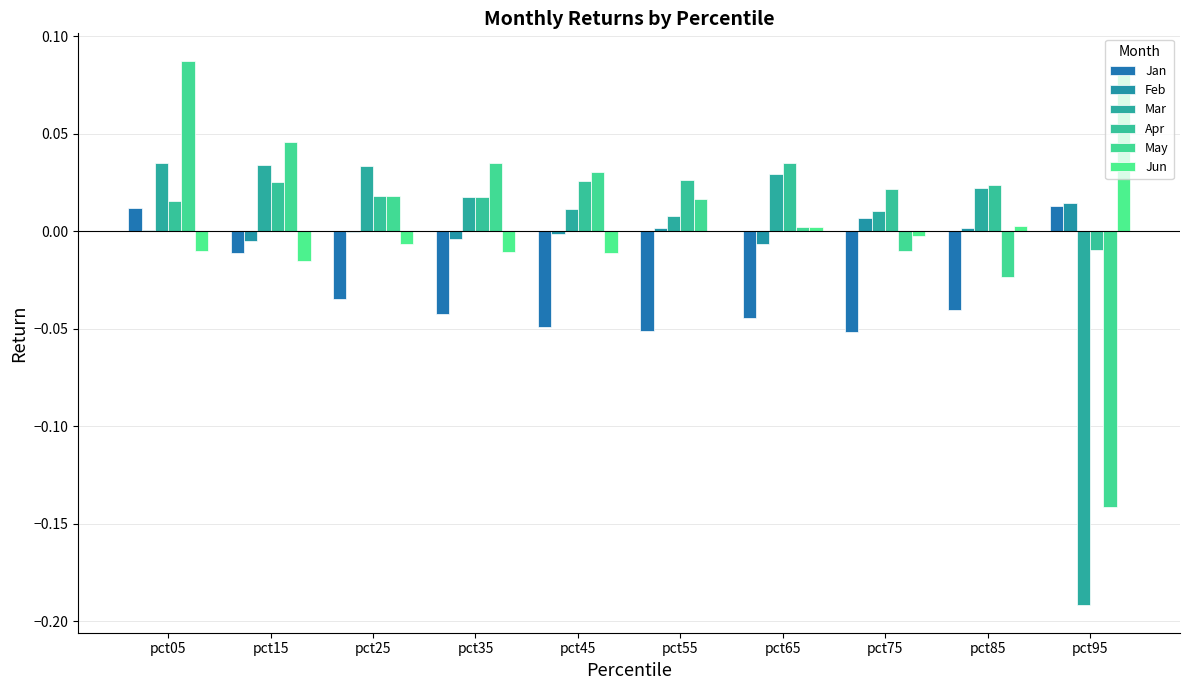

The Jun series shows -0.0 at pct25. True or false?

True